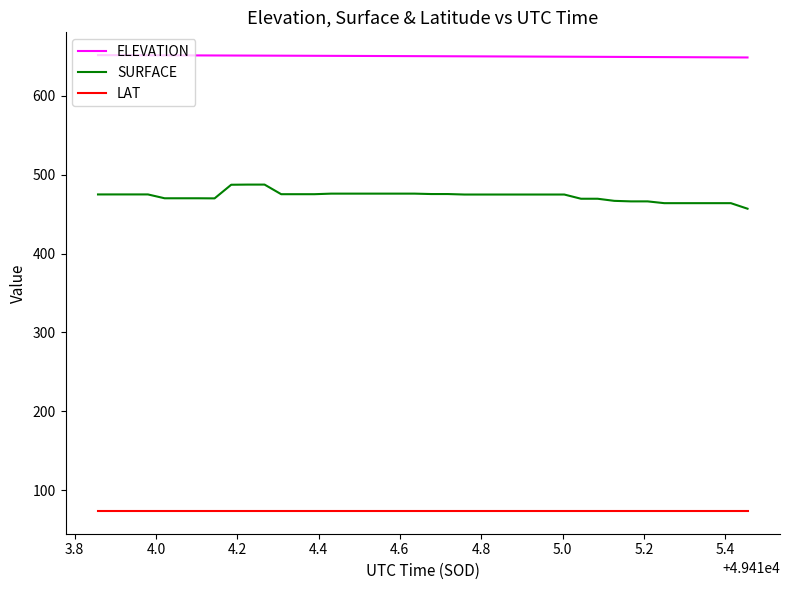

List the series in order of their overall mean, highest first.

ELEVATION, SURFACE, LAT